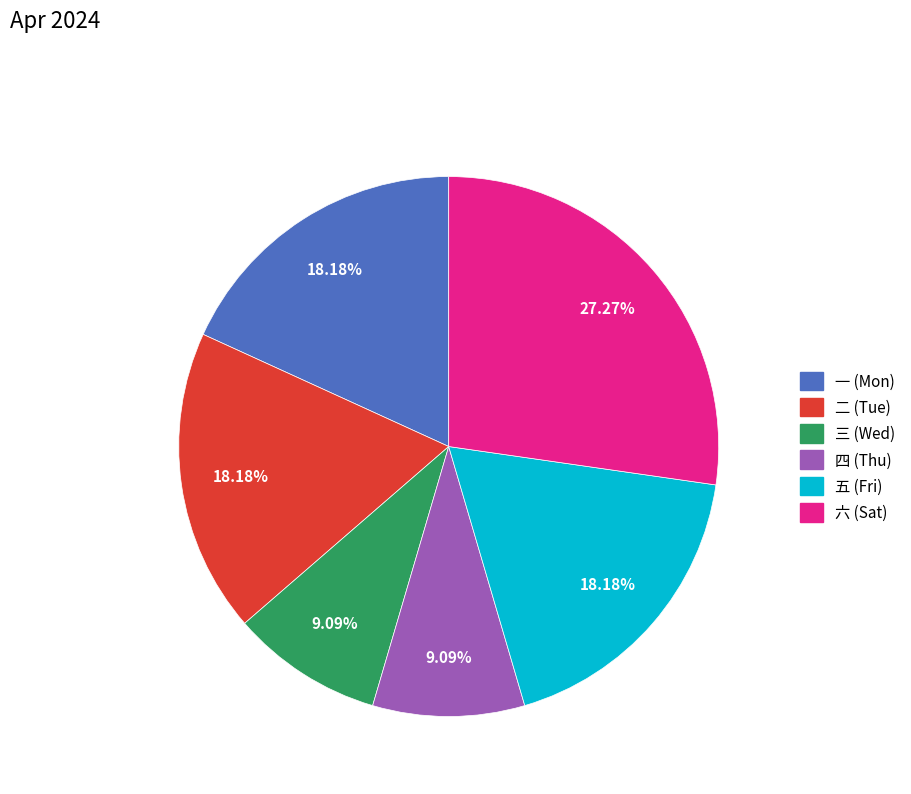

What is the largest slice in the pie chart?

六